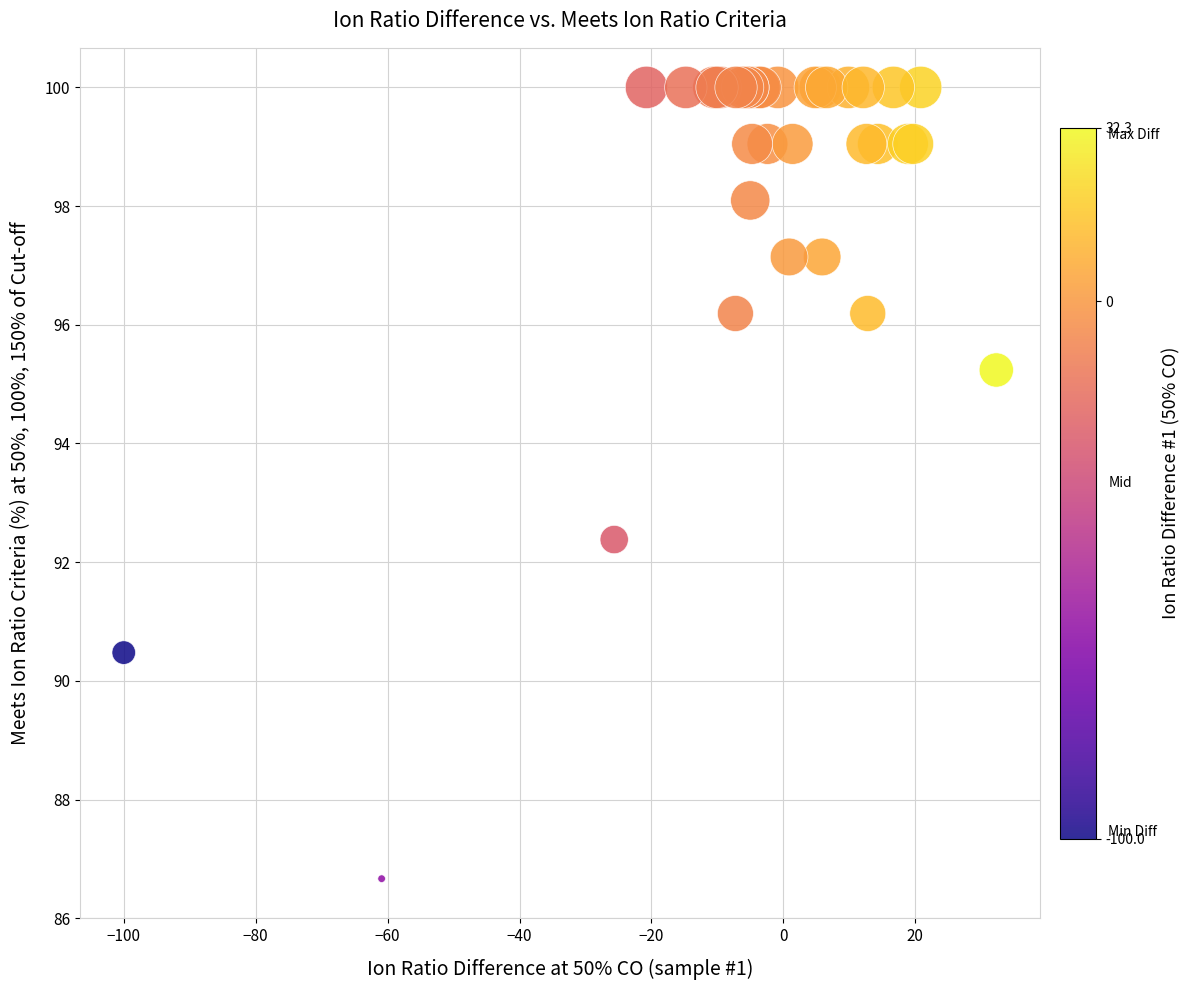

What Y value in the scatter plot is closest to 93?

92.4